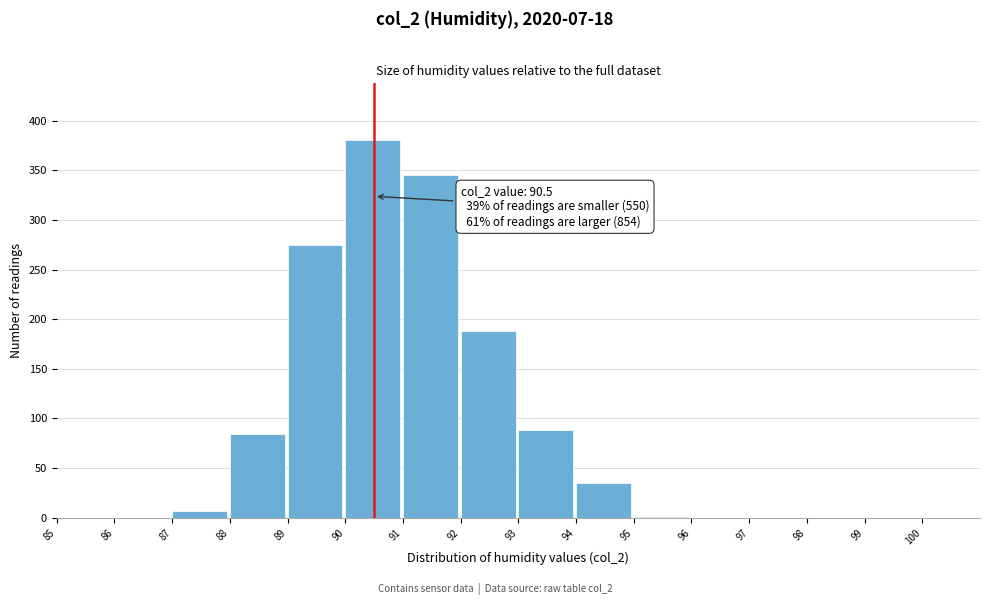

Over which range of the x-axis is the bar tallest?

90 to 91